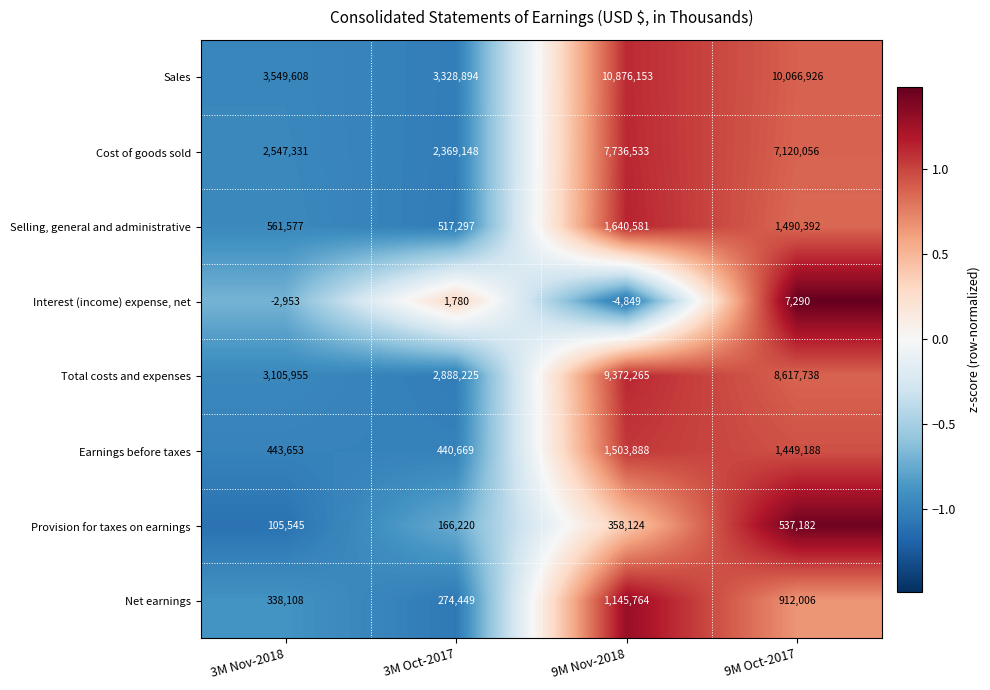

What is the spread (max minus min) of values at 9M Oct-2017?

10059636